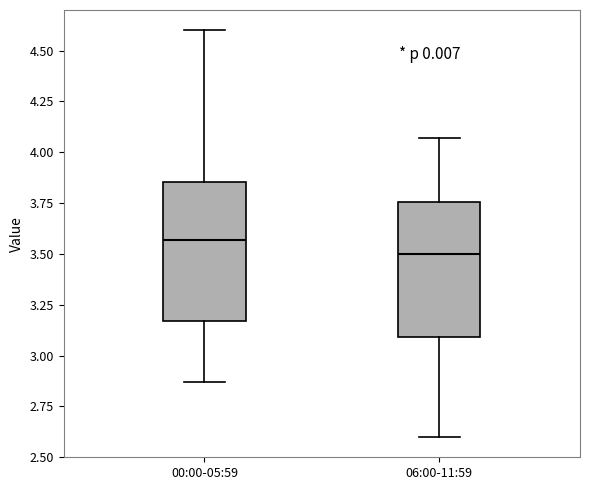

Which box has the lowest median line?

06:00-11:59